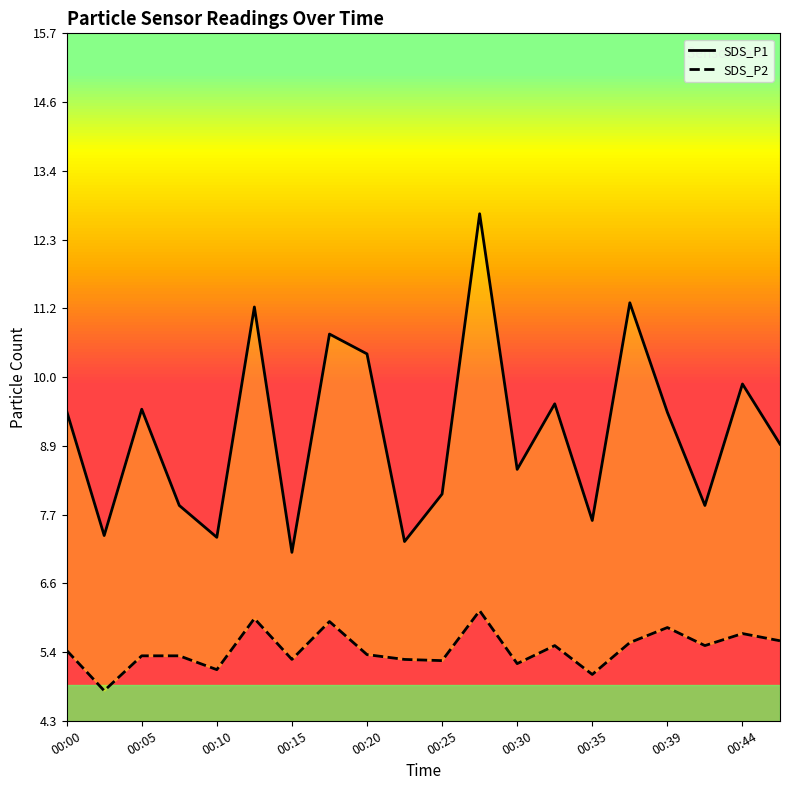

Reading left to right, list all the values displayed in this chart.

SDS_P1: 9.4	7.4	9.5	7.9	7.3	11.2	7.1	10.7	10.4	7.3	8.1	12.7	8.5	9.6	7.6	11.2	9.4	7.9	9.9	8.9
SDS_P2: 5.5	4.8	5.4	5.4	5.2	6.0	5.3	6.0	5.4	5.3	5.3	6.1	5.2	5.5	5.1	5.6	5.8	5.5	5.8	5.6